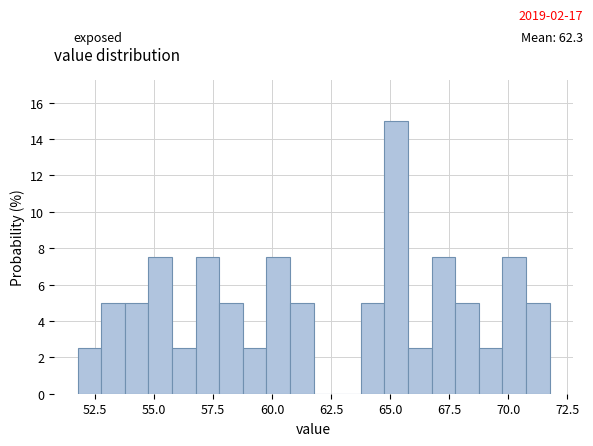

Read against the x-axis, roughly where is the centre of the tallest bar?

65.5